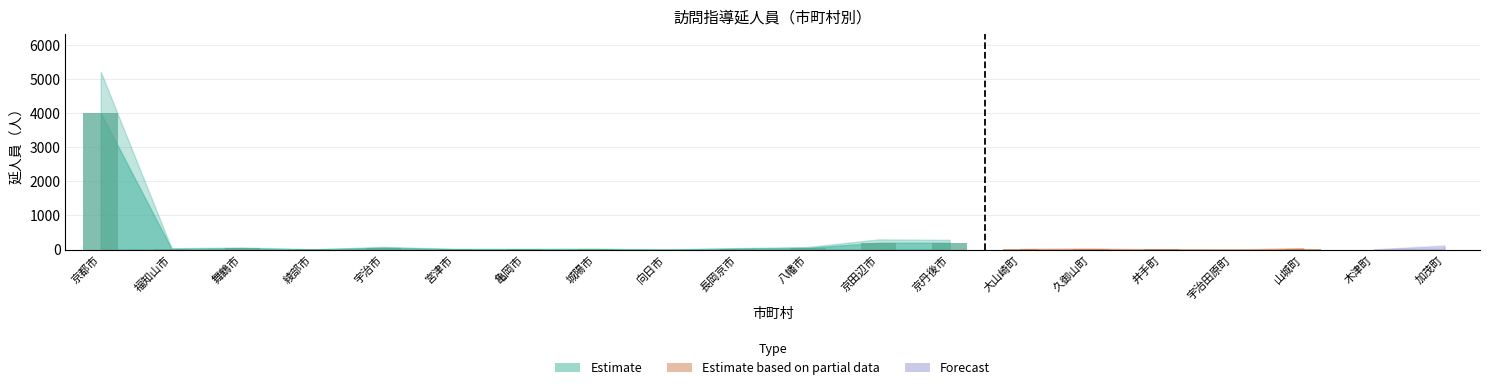

How many values in the partial series are below 20?

10